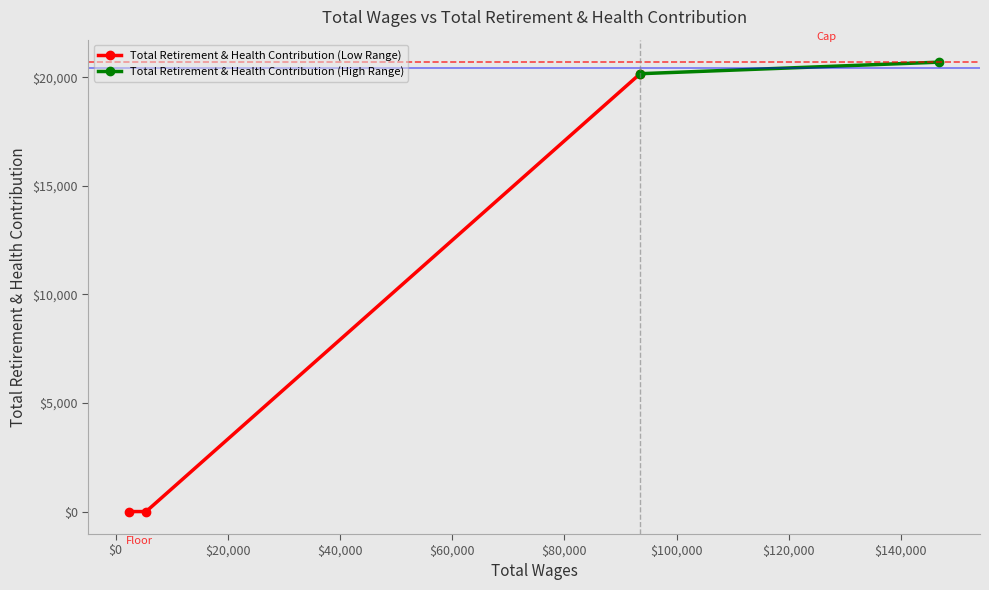

What is the sum of the values at 5423.0 and 146867.0?

20702